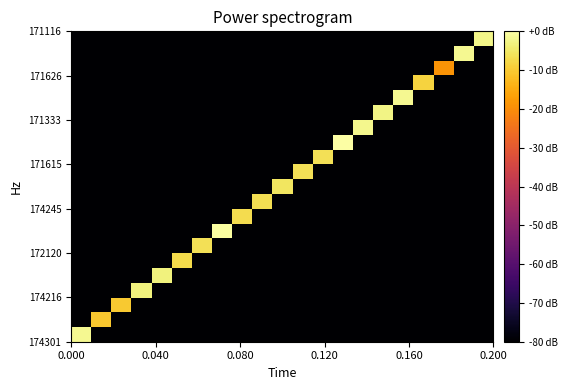

How many data points does each series have?

21